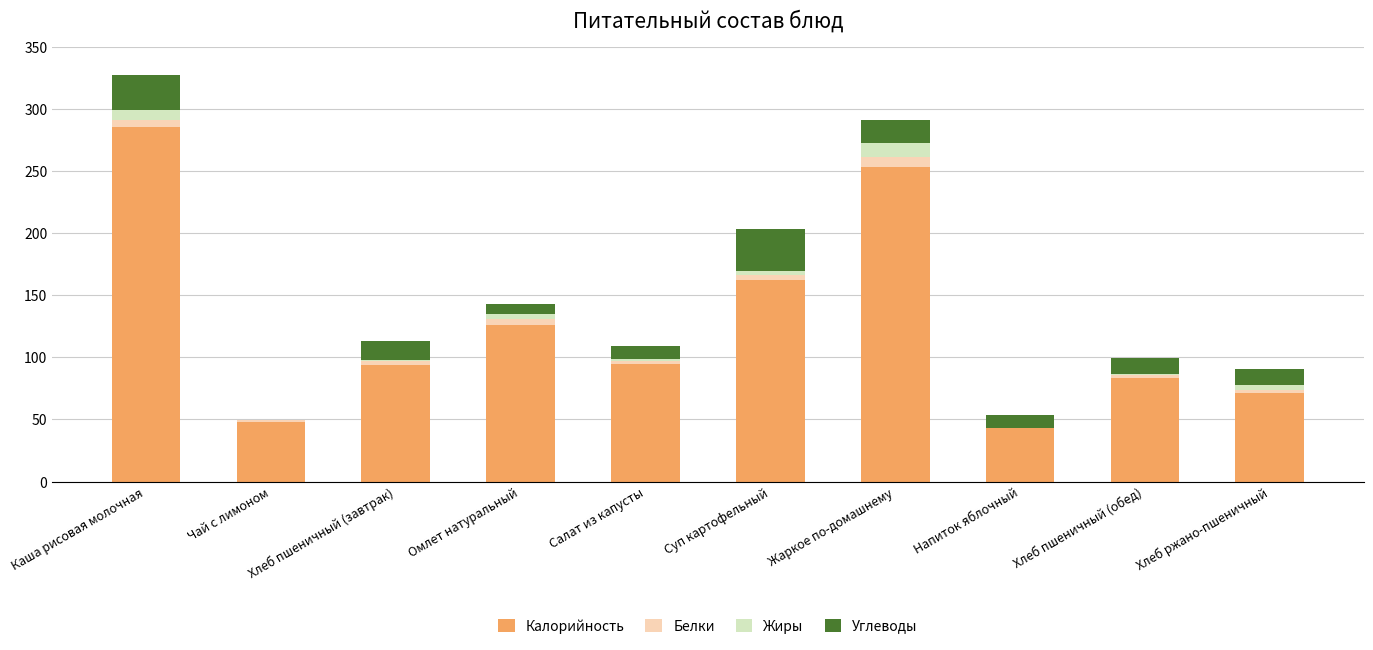

Is it true that Калорийность equals 95.0 at Салат из капусты?

True